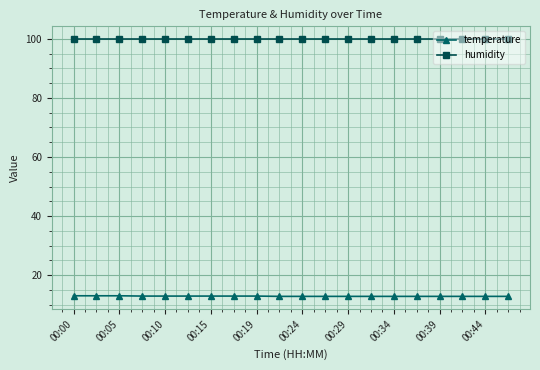

True or false: humidity and temperature cross at least once.

False